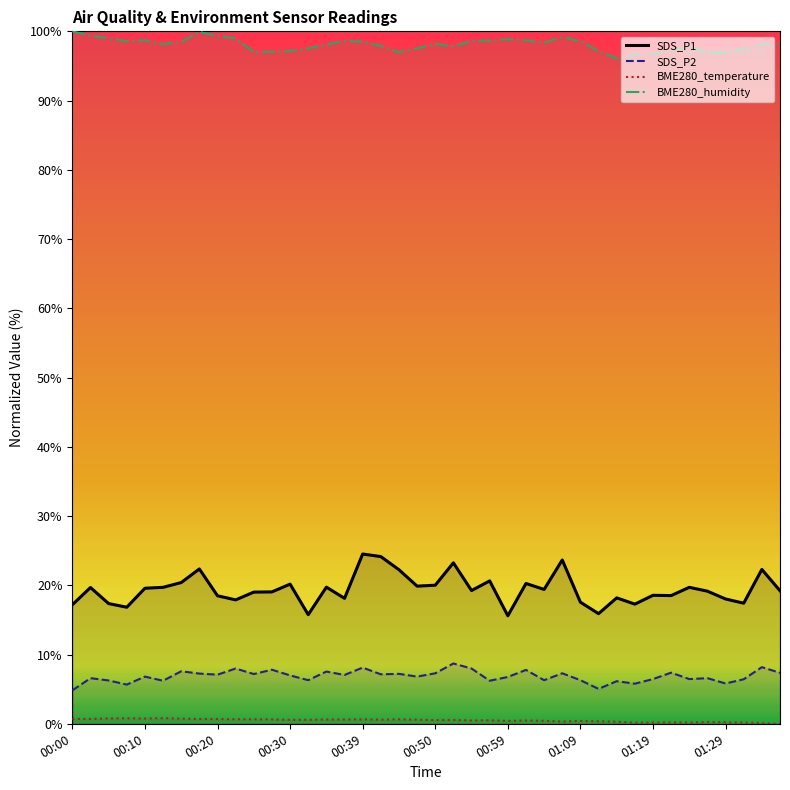

Which series has the largest range (max minus min)?

SDS_P1